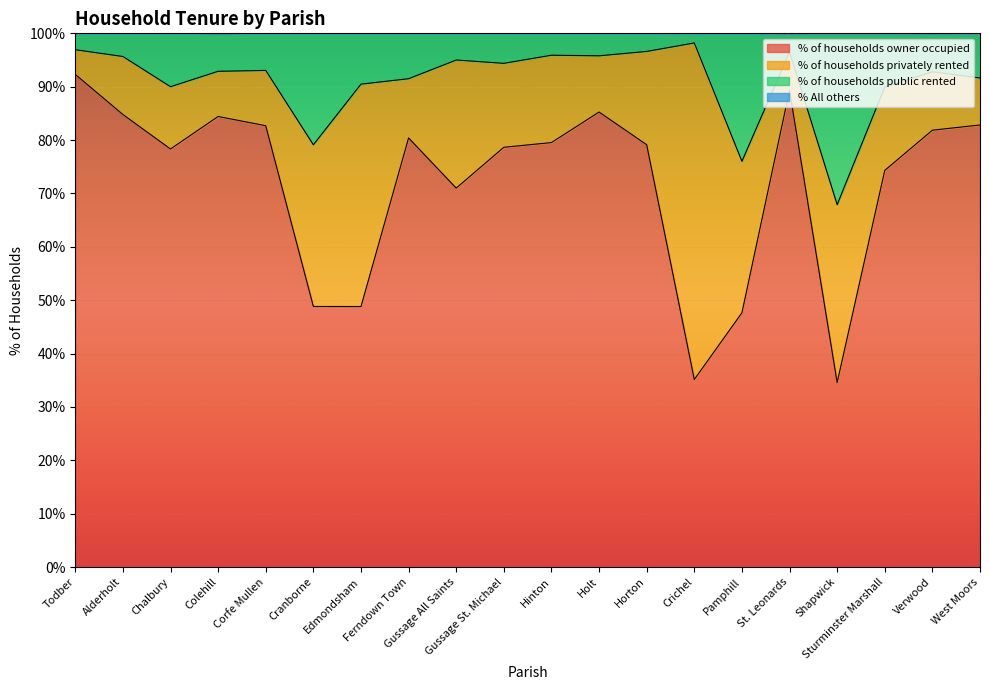

At which category is the sum across all series the highest?

Todber